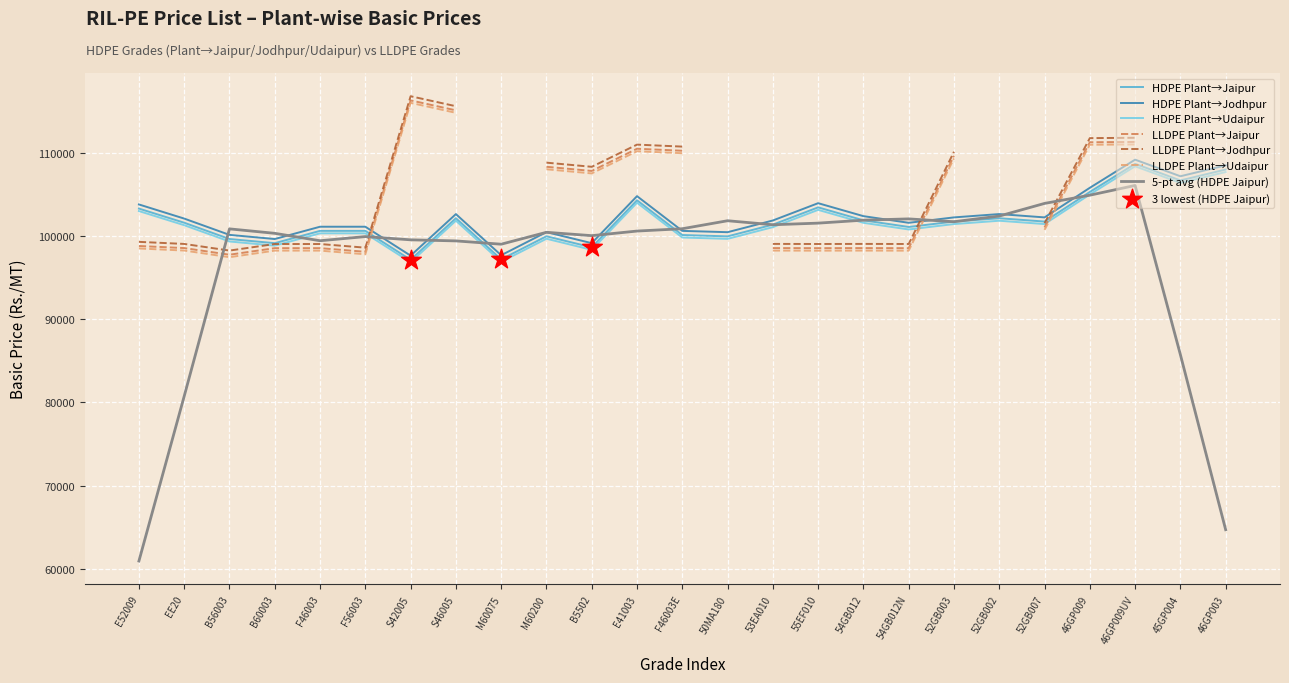

True or false: 5-pt avg (HDPE Jaipur) has a value of 55535.2 at S46005.

False